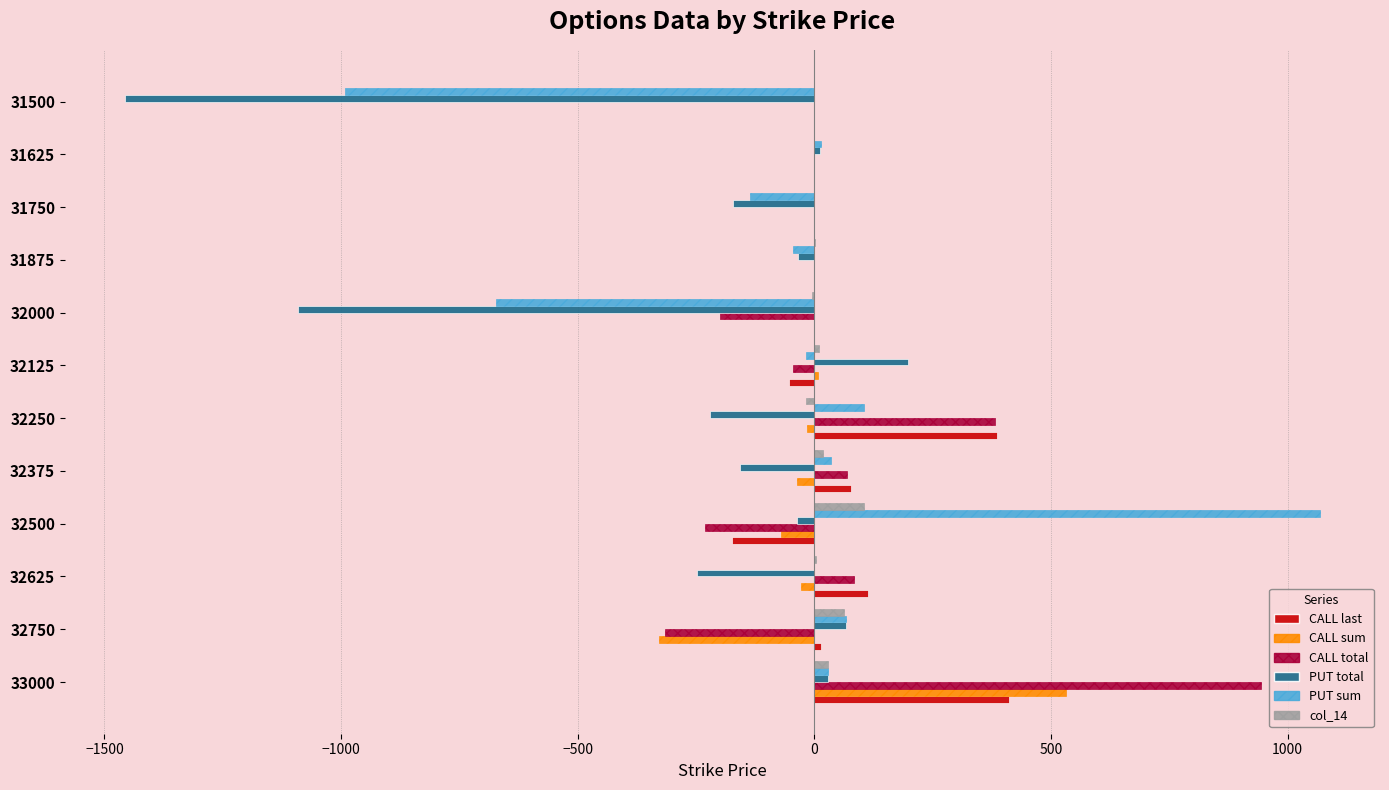

What is the sum of all CALL sum values?

58